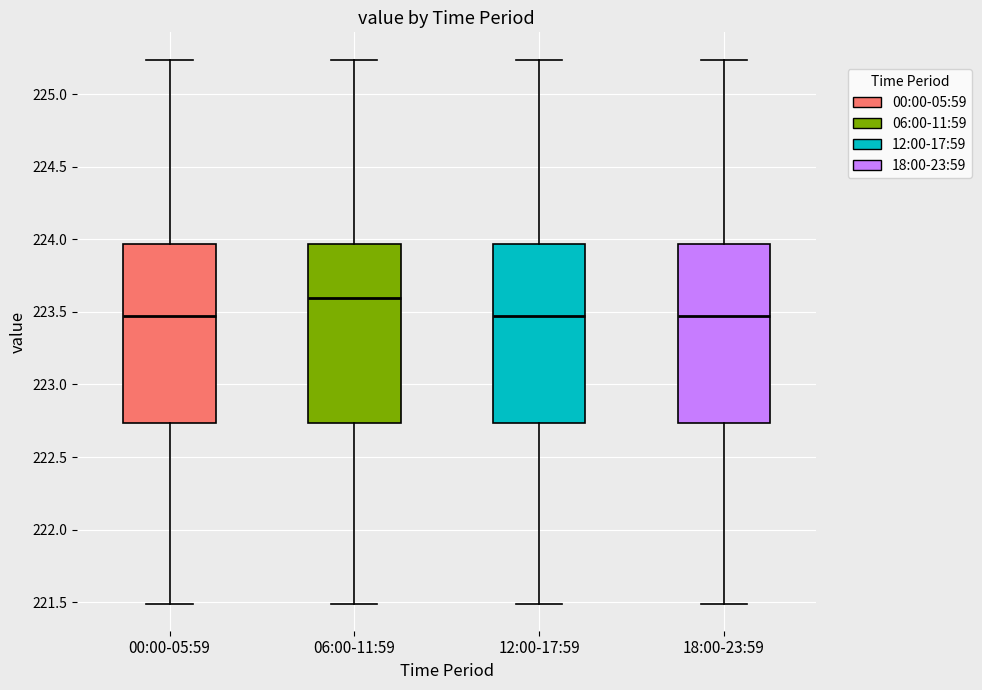

Reading left to right, read every box against the y-axis: the position of its median line, the range the box covers, and the ends of its whiskers. The values are not printed on the chart, so give them approximately, as read against the axis.

00:00-05:59: median 223.45, box 222.75 to 223.95, whiskers 221.50 to 225.25
06:00-11:59: median 223.60, box 222.75 to 223.95, whiskers 221.50 to 225.25
12:00-17:59: median 223.45, box 222.75 to 223.95, whiskers 221.50 to 225.25
18:00-23:59: median 223.45, box 222.75 to 223.95, whiskers 221.50 to 225.25